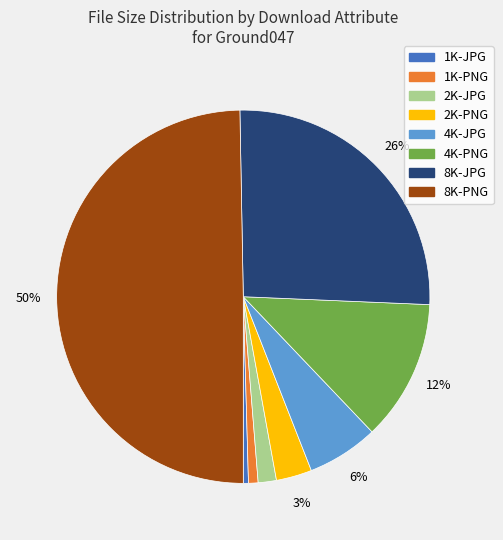

True or false: 1K-JPG accounts for 0% of the total.

True